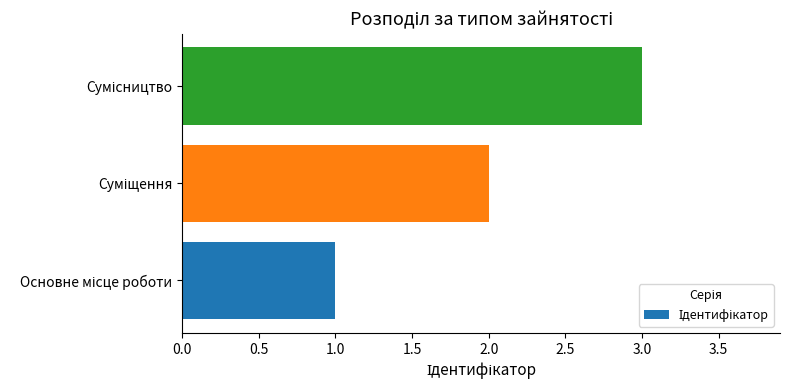

What is the difference between the maximum and minimum values?

2